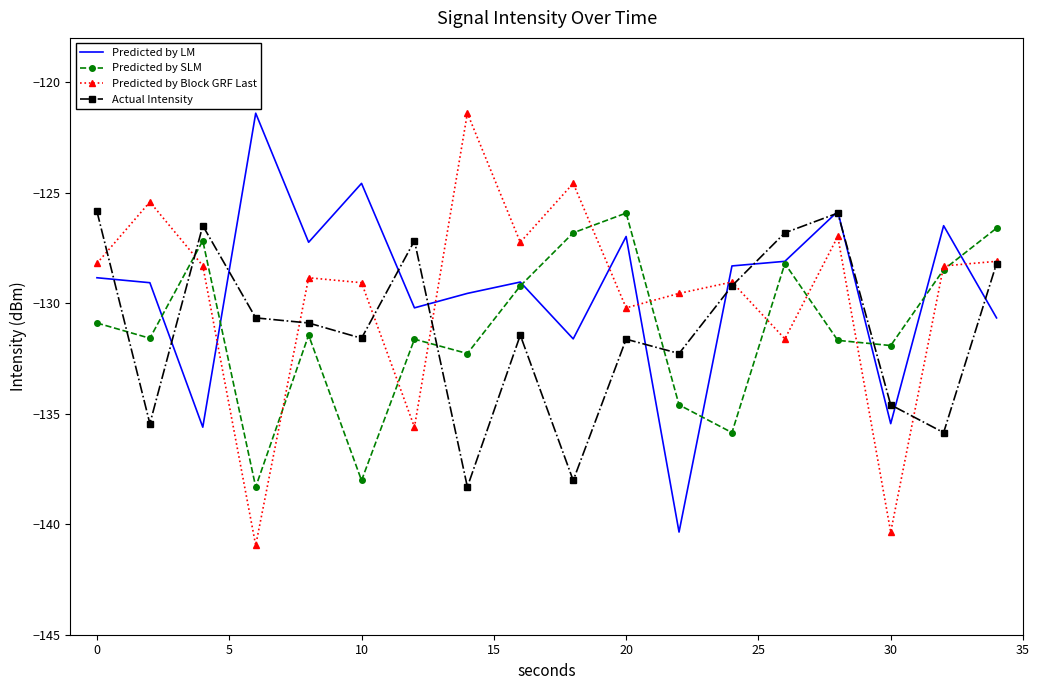

Which series ends up on top after the final intersection of Actual Intensity and Predicted by SLM?

Predicted by SLM